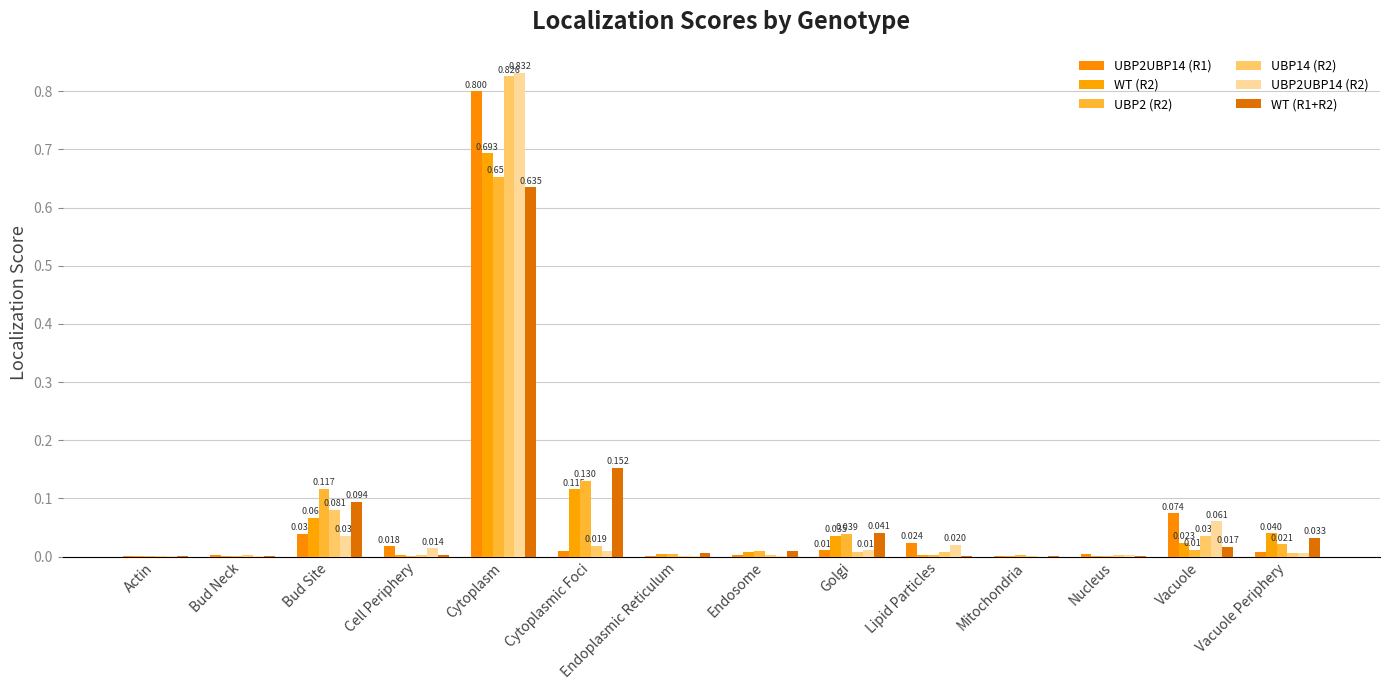

How many groups of bars are there?

14